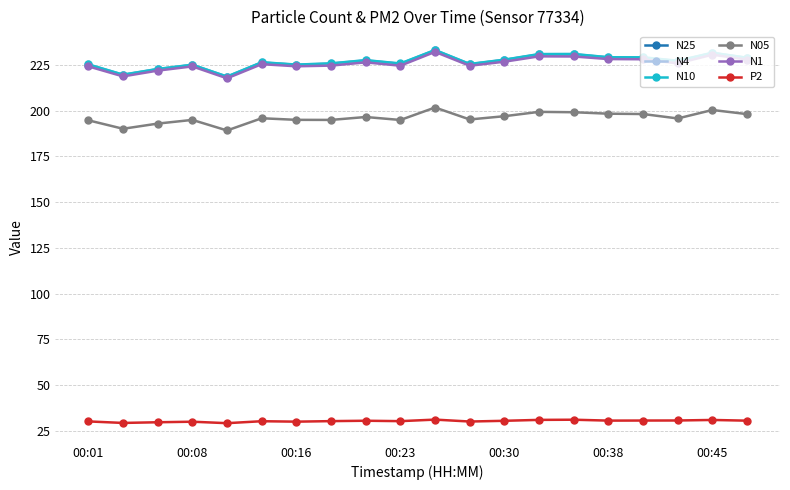

What is the value of the N05 point at the 8th from the left?

195.0